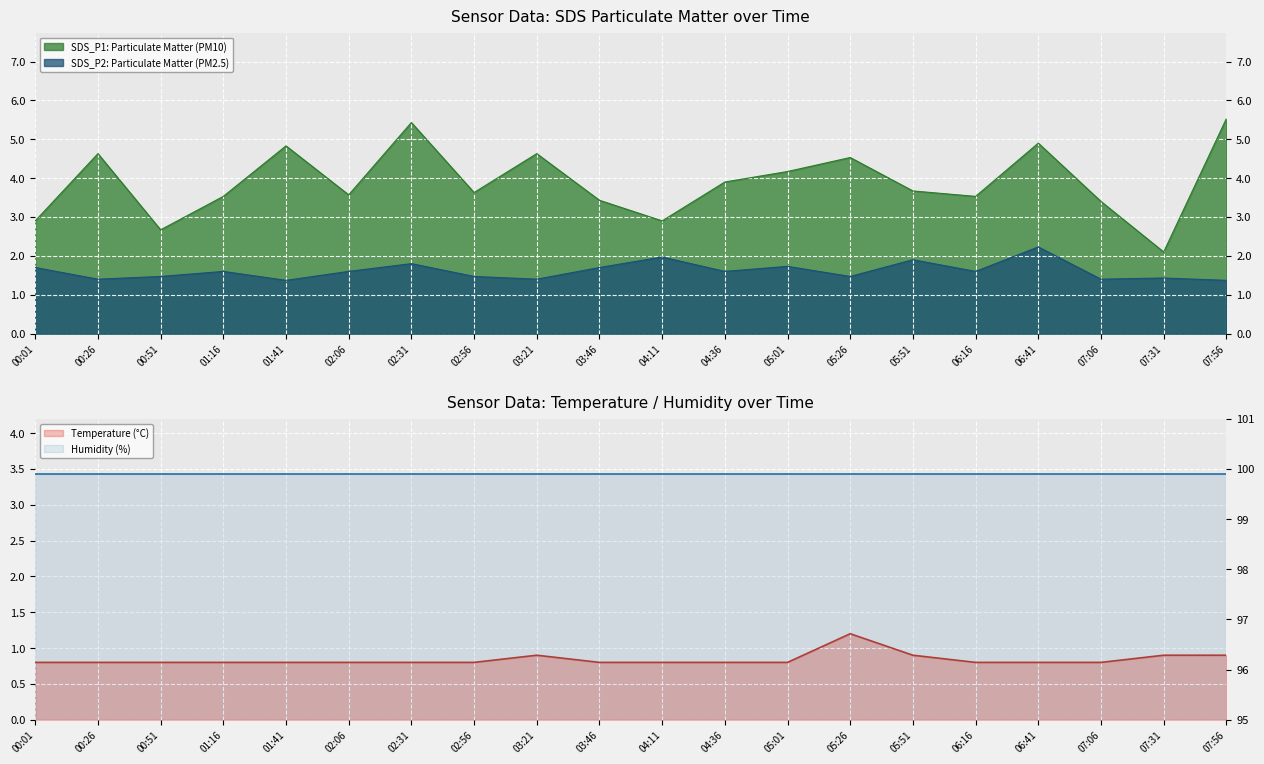

What value does the SDS_P1 series have at 06:16?

3.5